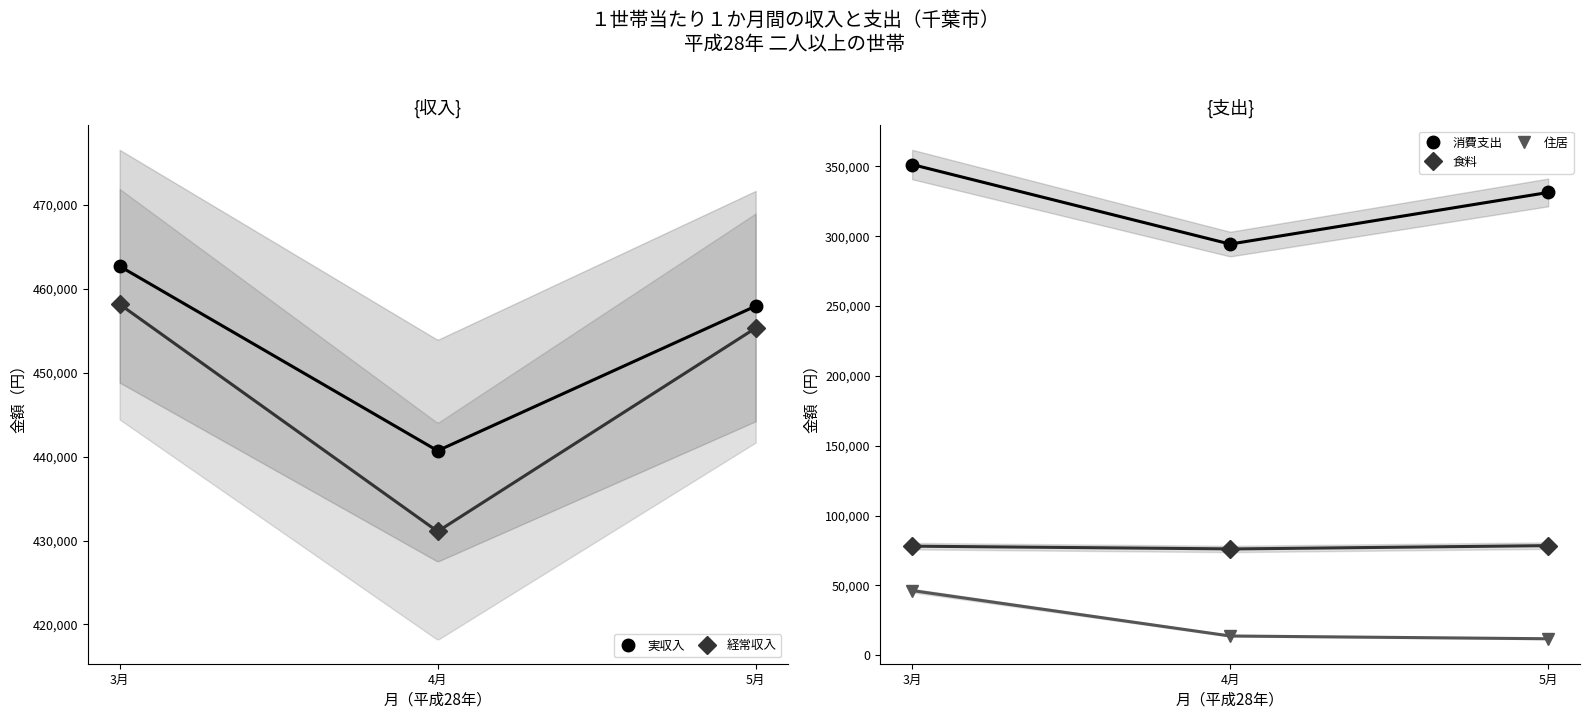

Reading left to right, what are all the values shown in this chart?

実収入: 462712	440705	457954
経常収入: 458181	431081	455340
消費支出: 351352	294359	331337
食料: 78051	76030	78433
住居: 46253	13727	11741